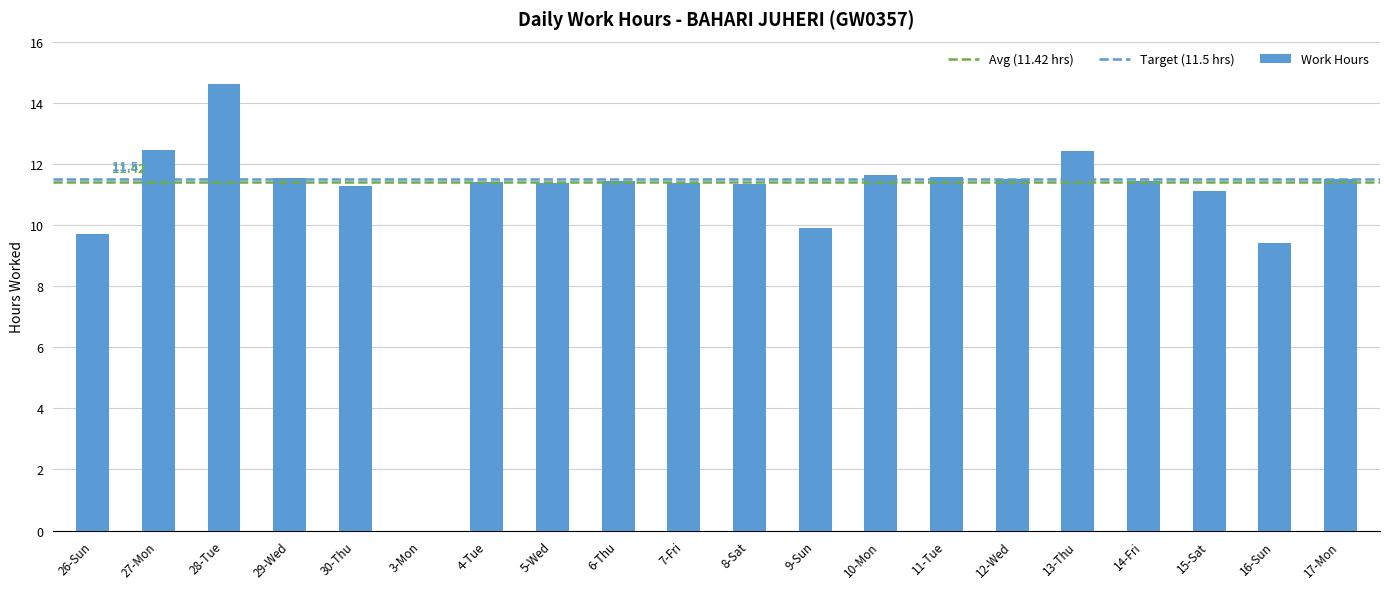

What is the sum of the values at 17-Mon and 28-Tue?

26.1